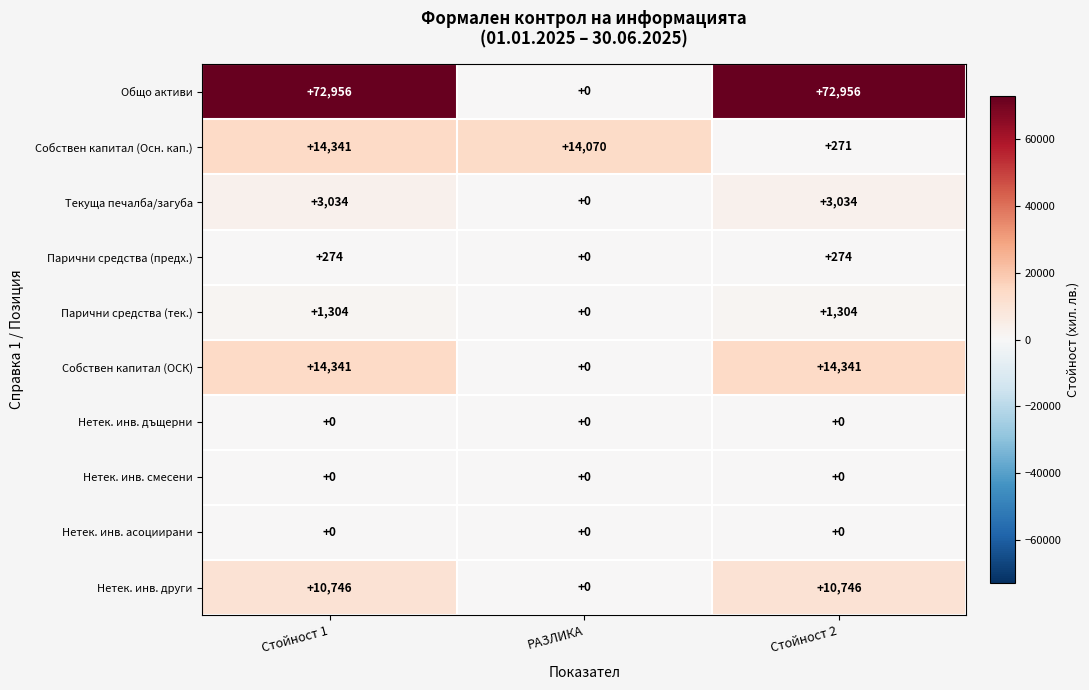

Reading left to right, list all the values displayed in this chart.

Общо активи: Стойност 1=72956	РАЗЛИКА=0	Стойност 2=72956
Собствен капитал (Осн. кап.): Стойност 1=14341	РАЗЛИКА=14070	Стойност 2=271
Текуща печалба/загуба: Стойност 1=3034	РАЗЛИКА=0	Стойност 2=3034
Парични средства (предх.): Стойност 1=274	РАЗЛИКА=0	Стойност 2=274
Парични средства (тек.): Стойност 1=1304	РАЗЛИКА=0	Стойност 2=1304
Собствен капитал (ОСК): Стойност 1=14341	РАЗЛИКА=0	Стойност 2=14341
Нетек. инв. дъщерни: Стойност 1=0	РАЗЛИКА=0	Стойност 2=0
Нетек. инв. смесени: Стойност 1=0	РАЗЛИКА=0	Стойност 2=0
Нетек. инв. асоциирани: Стойност 1=0	РАЗЛИКА=0	Стойност 2=0
Нетек. инв. други: Стойност 1=10746	РАЗЛИКА=0	Стойност 2=10746